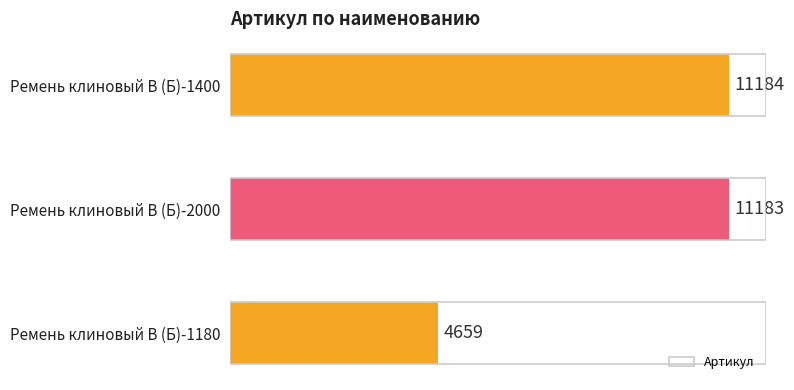

Rank the categories by value from lowest to highest.

Ремень клиновый В (Б)-1180, Ремень клиновый В (Б)-2000, Ремень клиновый В (Б)-1400